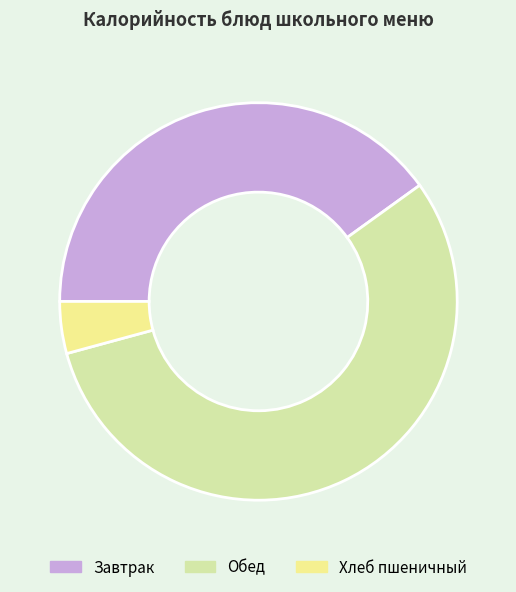

Combined, do Хлеб пшеничный and Обед account for over 50%?

Yes